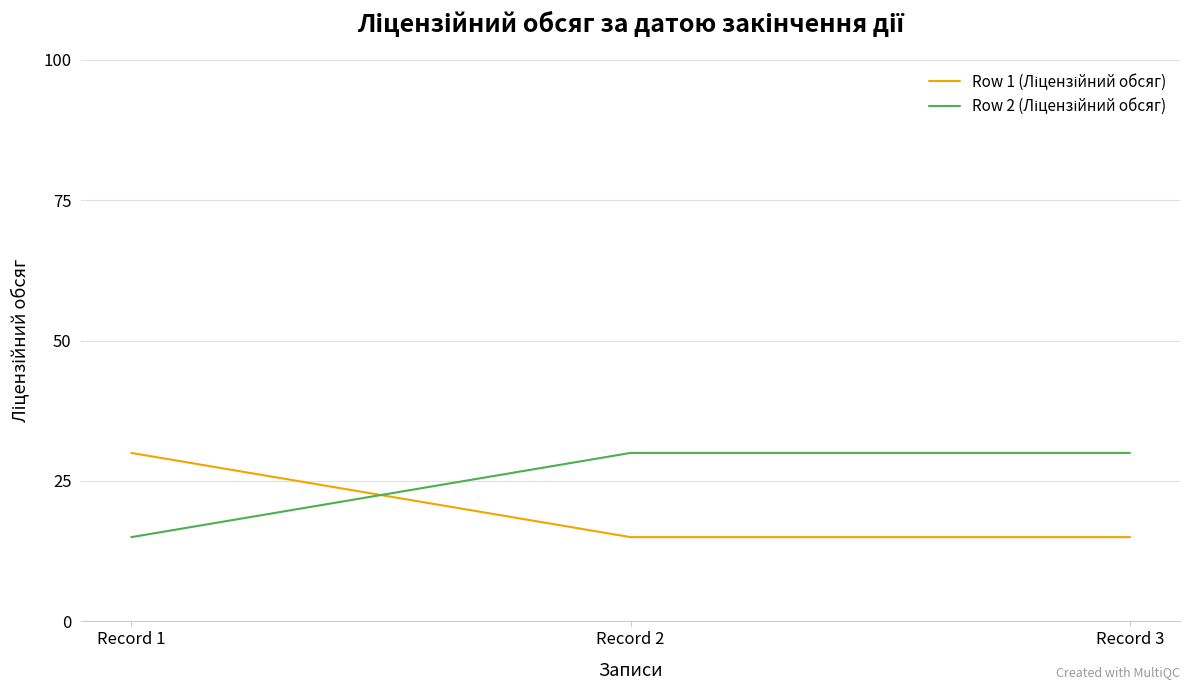

What is the total value across all series at Record 1?

45